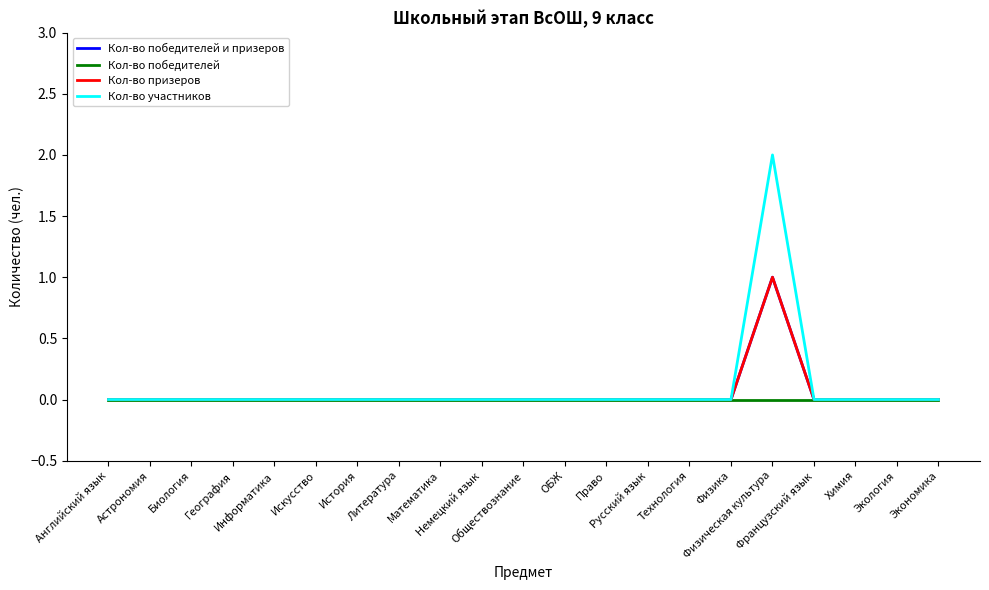

Rank the series by their maximum value, from lowest to highest.

Кол-во победителей, Кол-во победителей и призеров, Кол-во призеров, Кол-во участников